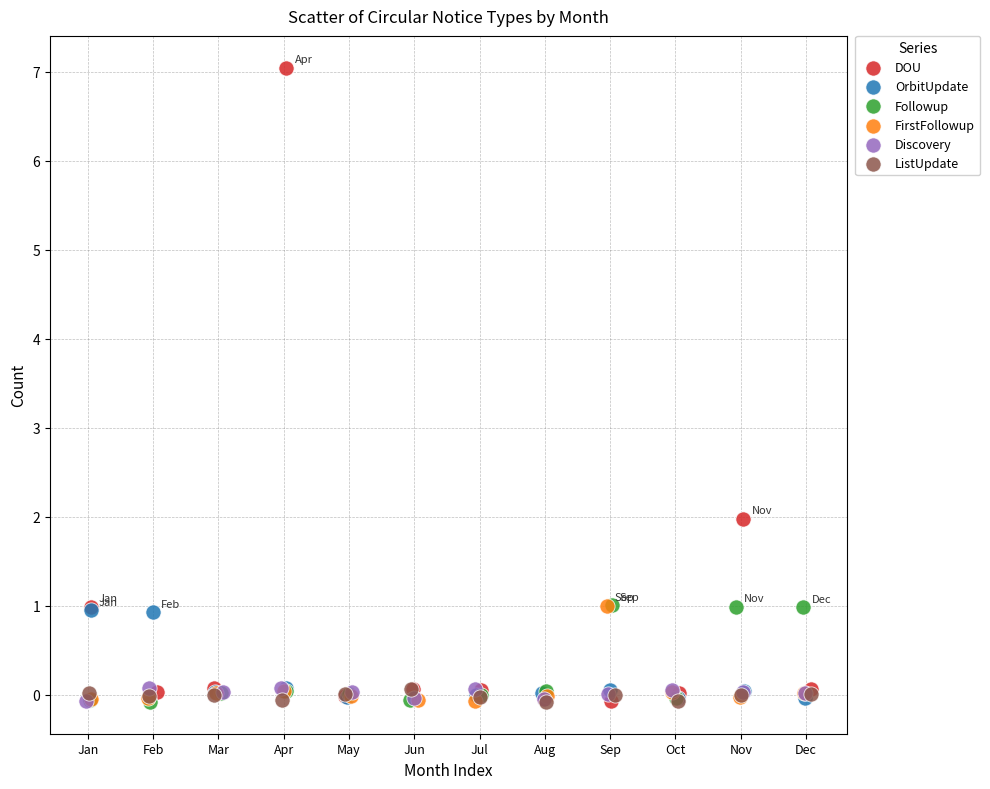

Which series reaches the maximum Y coordinate?

DOU